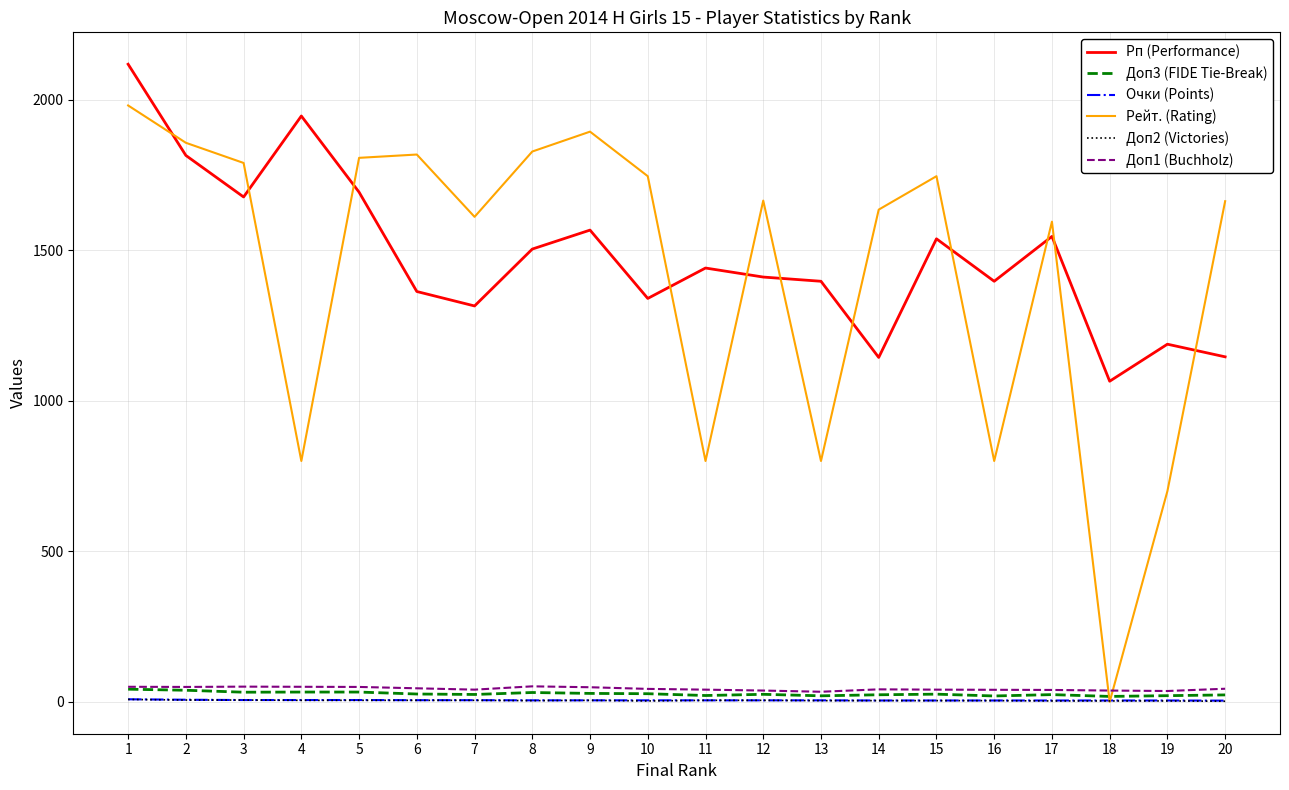

Which series has the widest spread of values?

Рейт. (Rating)